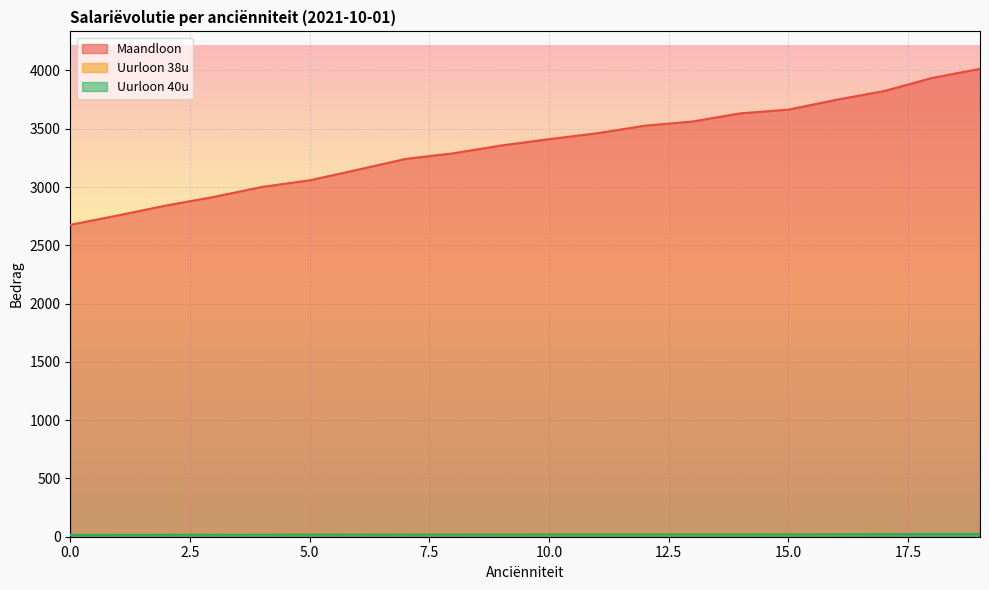

What value does the Maandloon series have at 9?

3356.6